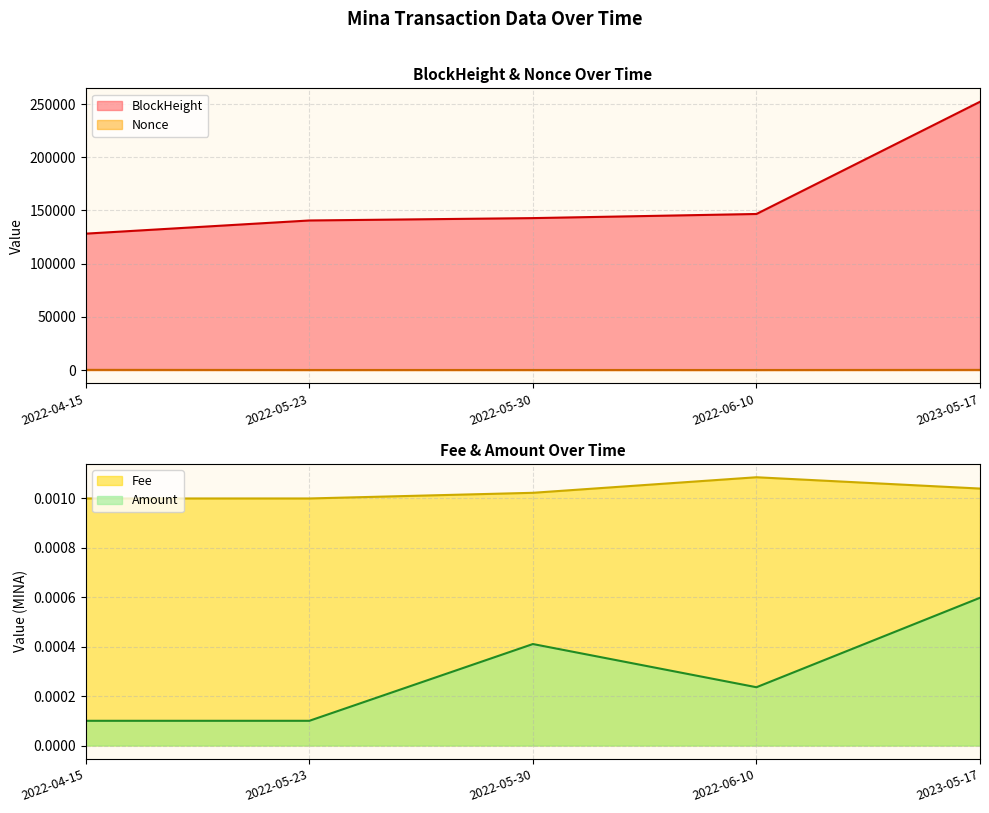

What is the difference between the maximum and minimum values in the Nonce series?

127